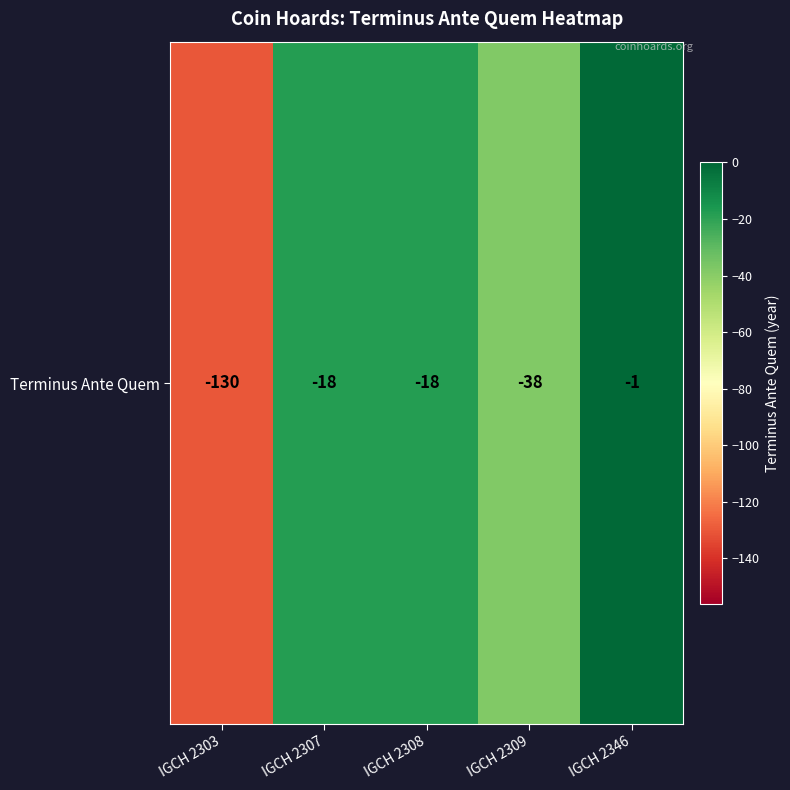

Rank the categories by value from highest to lowest.

IGCH 2346, IGCH 2307, IGCH 2308, IGCH 2309, IGCH 2303